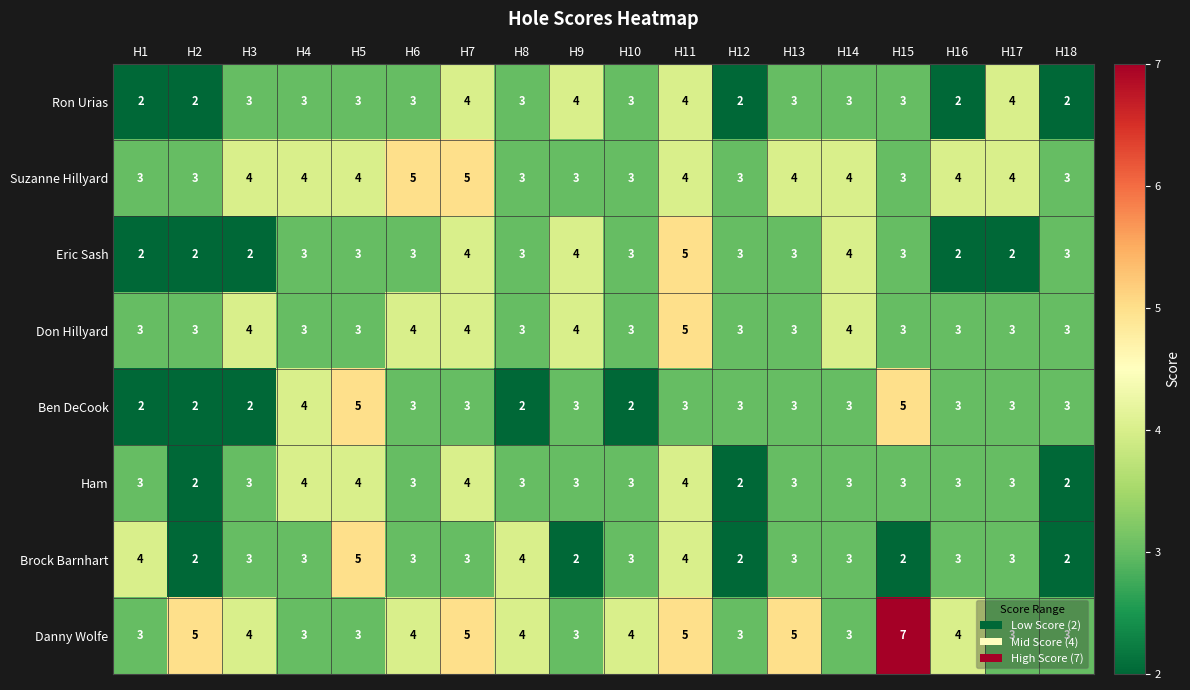

What is the sum of the Suzanne Hillyard values at H3 and H8?

7